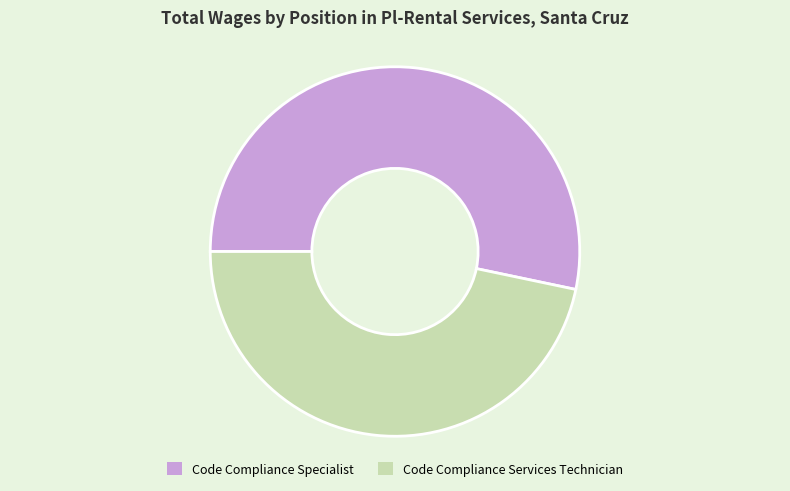

Does Code Compliance Specialist account for over 50% of the chart?

Yes